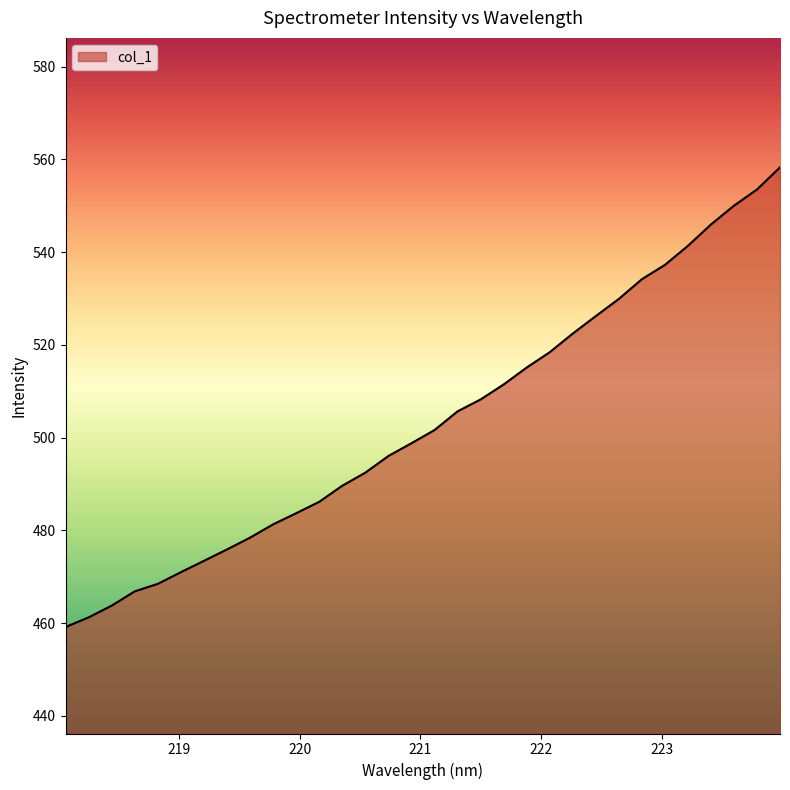

What is the maximum value shown in the chart?

558.3